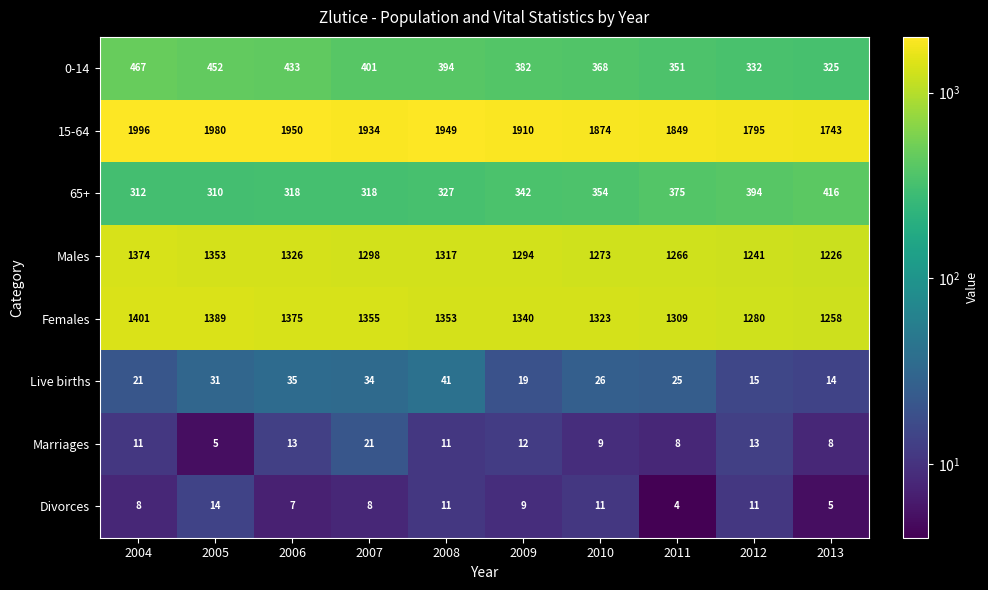

What is the spread (max minus min) of values at 2004?

1988